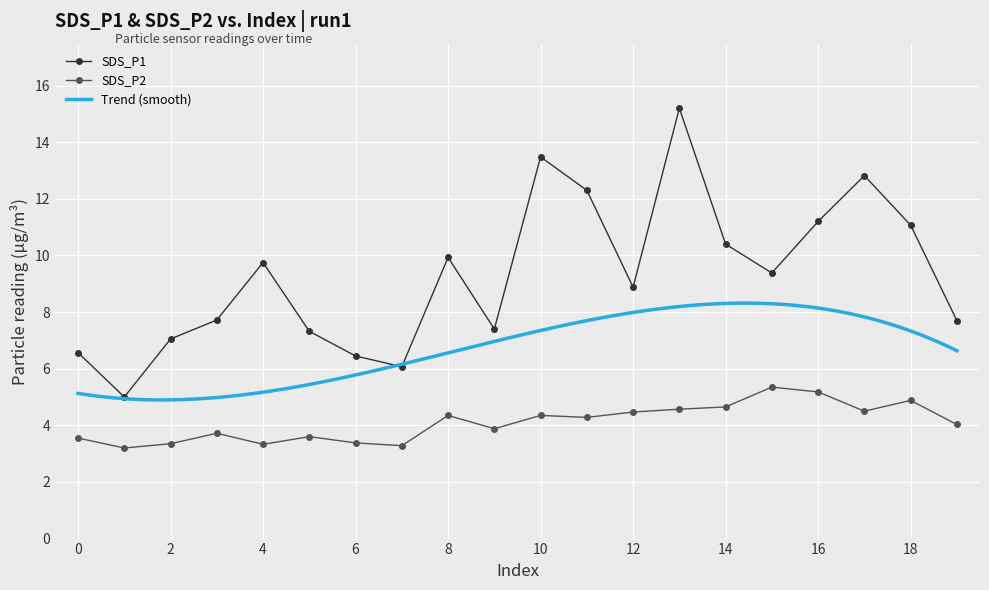

True or false: SDS_P1 has a value of 11.1 at 18.

True